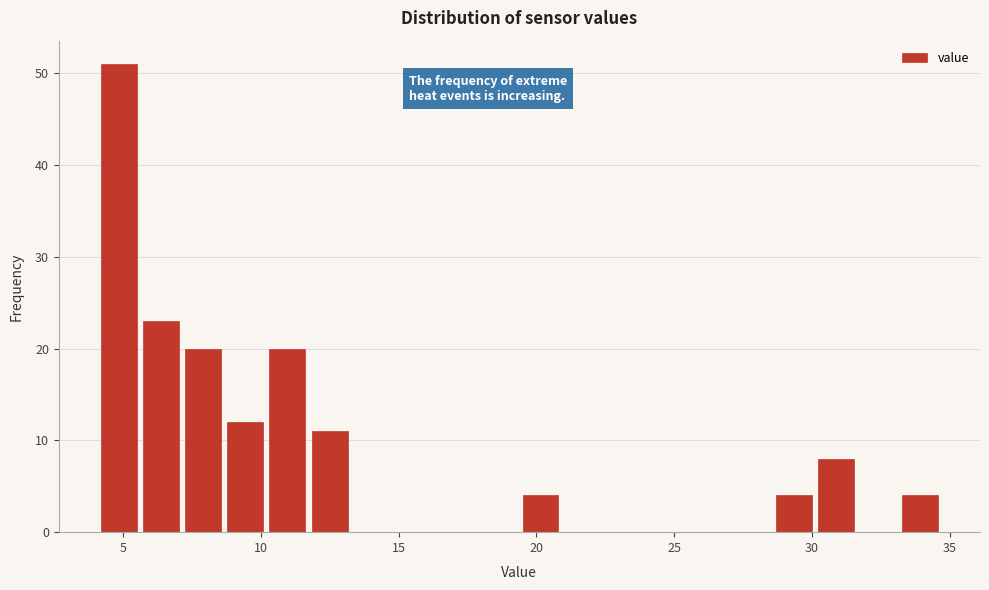

Around what value on the x-axis is the tallest bar? Give the approximate position of its centre, as read against the axis.

5.0